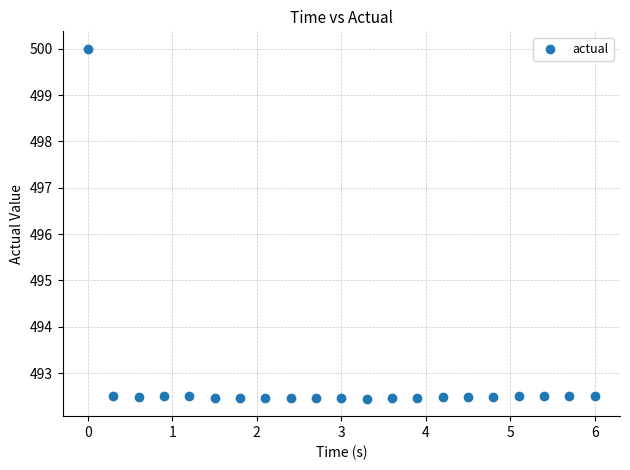

What is the range of Y values (max minus min)?

7.6